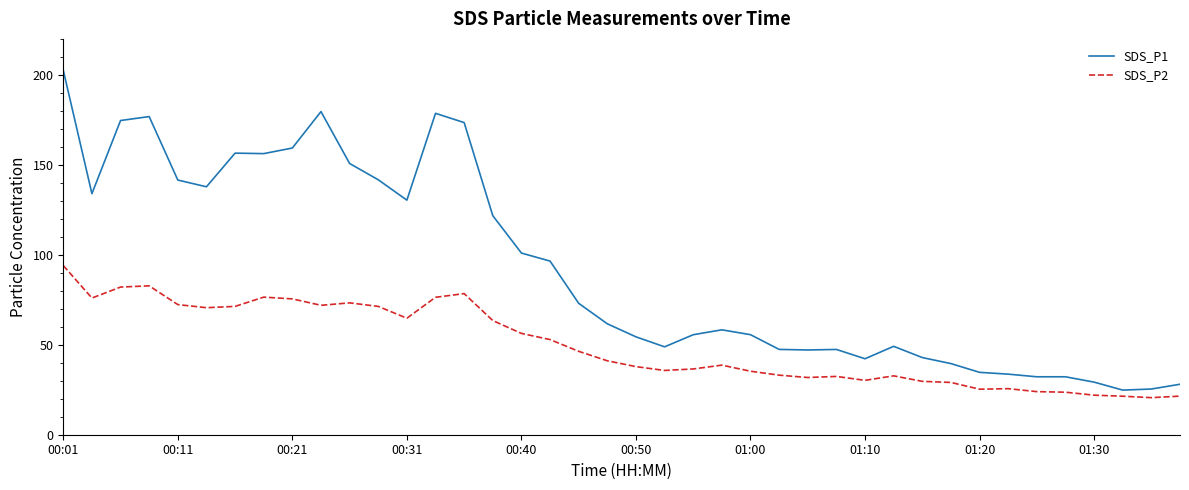

List the series in order of their peak value, highest first.

SDS_P1, SDS_P2